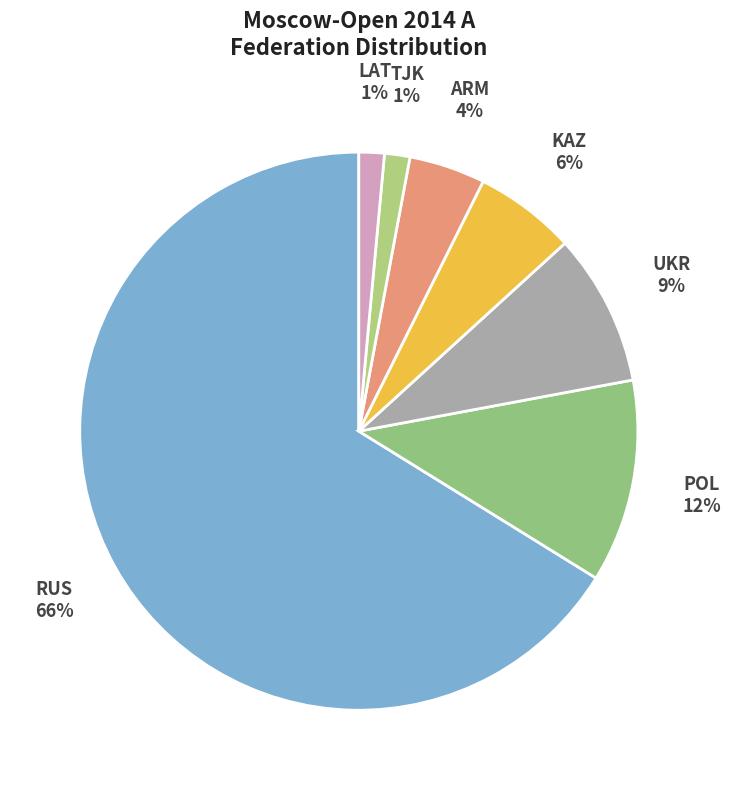

Is the sum of POL and TJK greater than half?

No